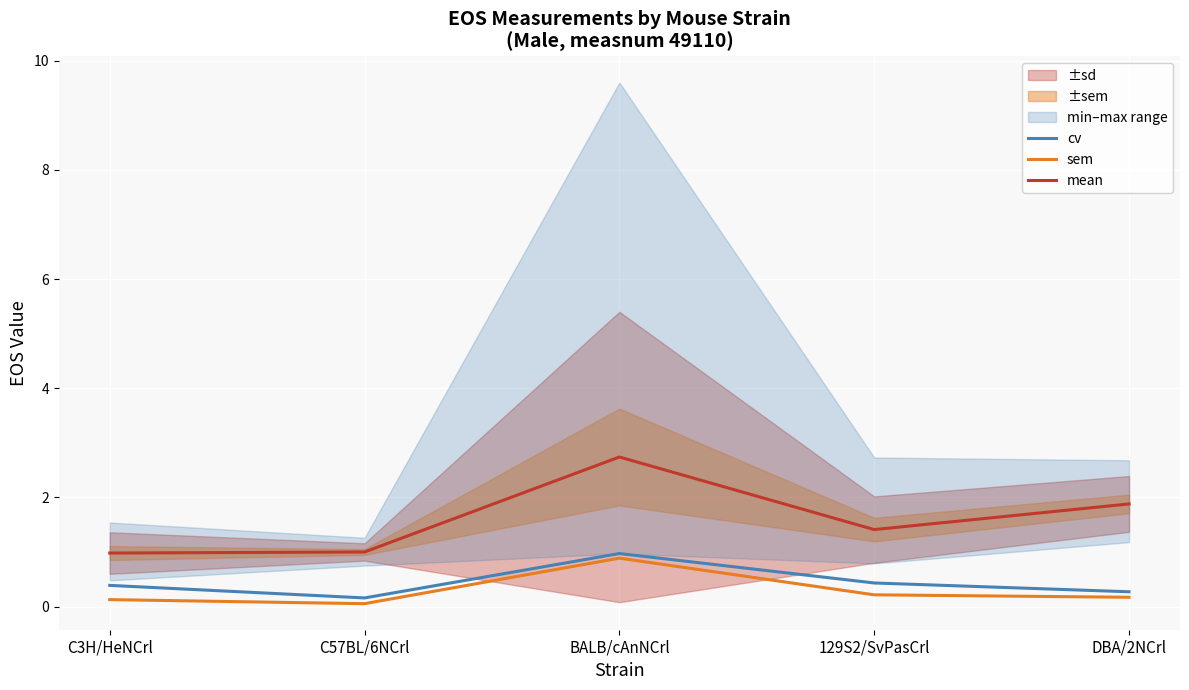

How many interior local valleys does the cv series have?

1